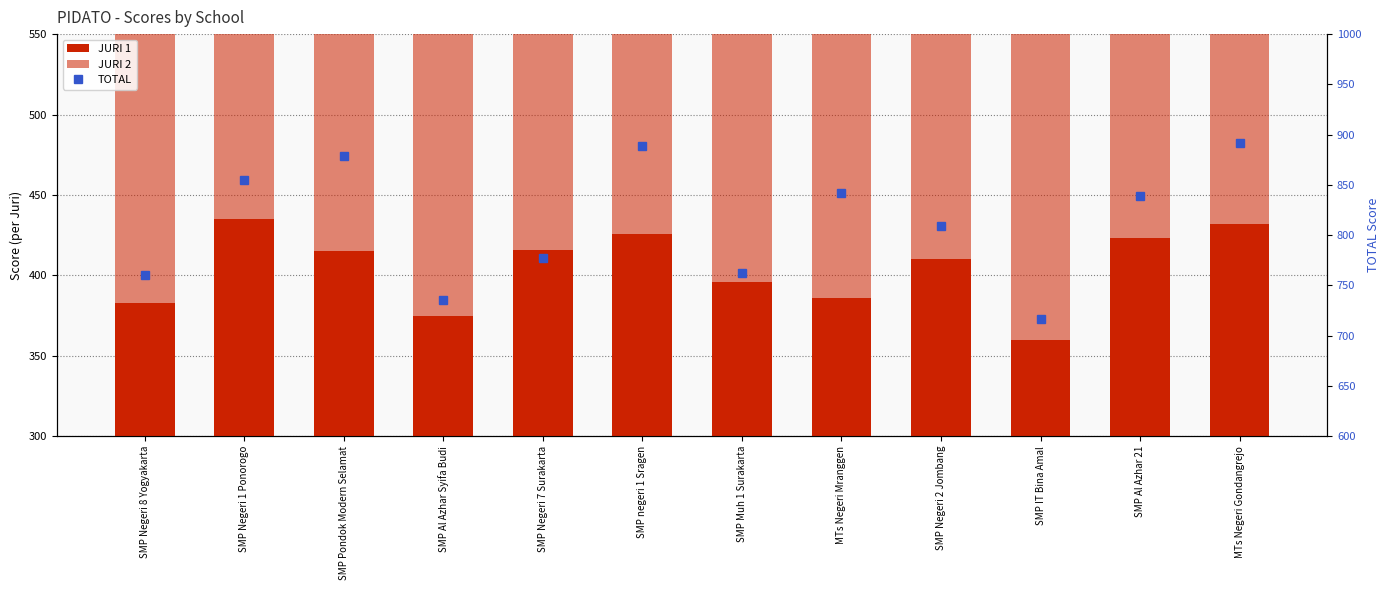

True or false: JURI 1 has a value of 730 at SMP Negeri 7 Surakarta.

False